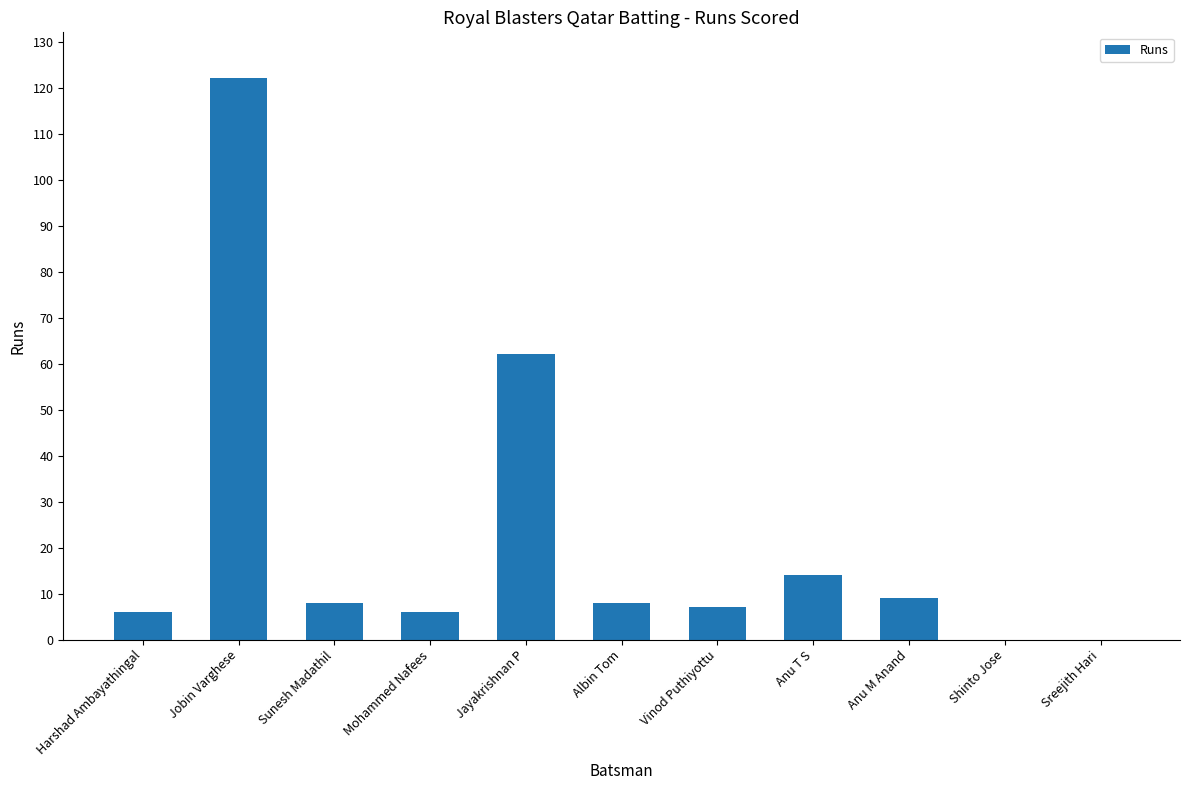

Where does the data first go above 8?

Jobin Varghese